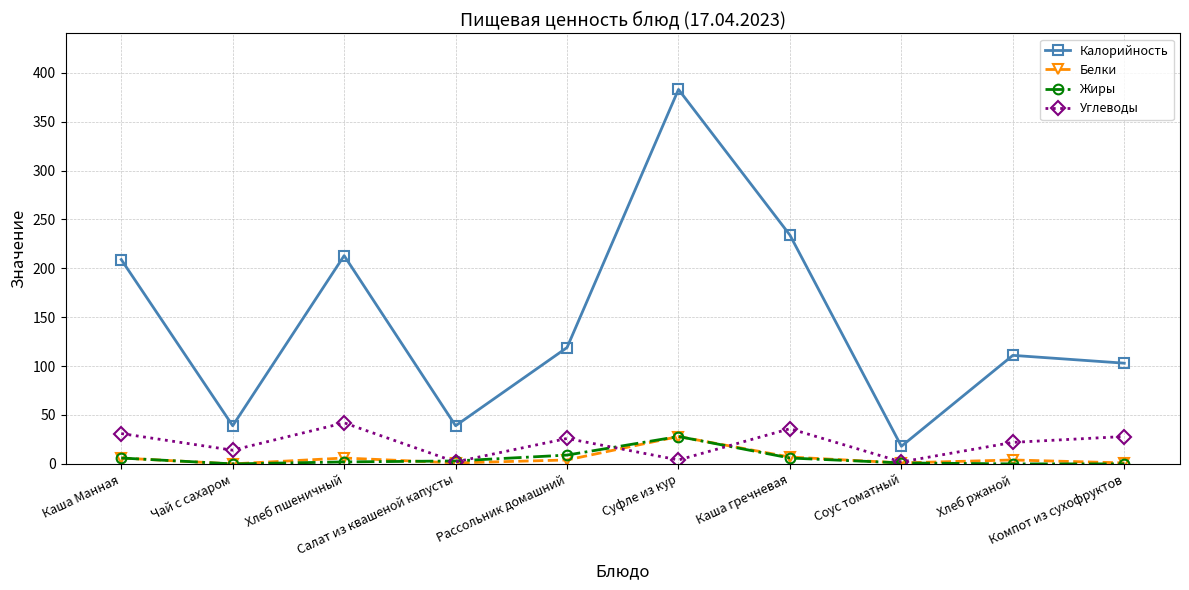

What is the average value of the Калорийность series?

147